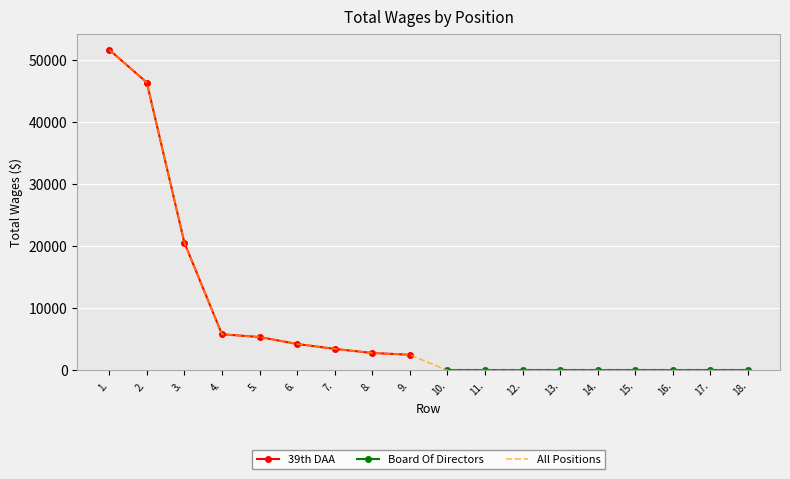

What is the difference between the values at 1. and 4.?

45849